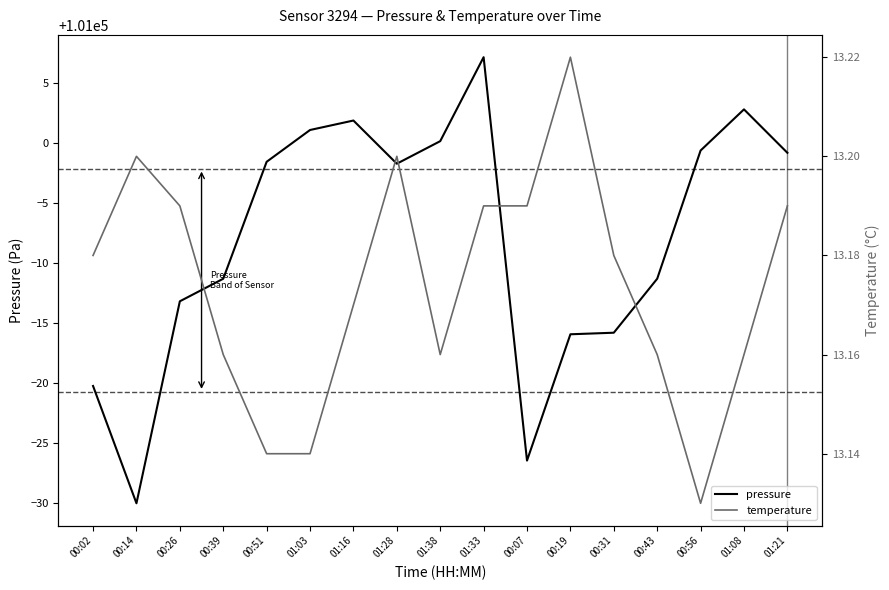

Rank the categories by pressure value from highest to lowest.

01:33, 01:08, 01:16, 01:03, 01:38, 00:56, 01:21, 00:51, 01:28, 00:39, 00:43, 00:26, 00:31, 00:19, 00:02, 00:07, 00:14